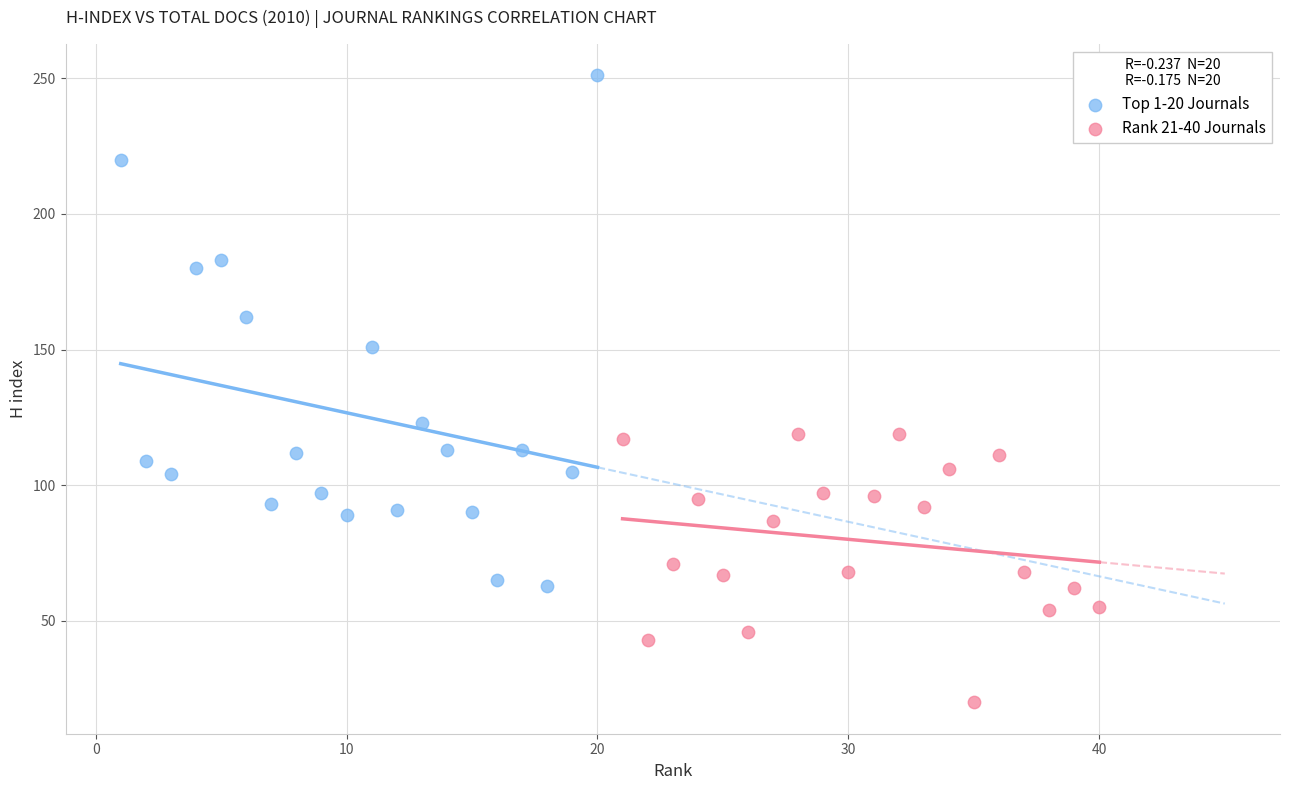

Which series reaches the minimum Y coordinate?

Rank 21-40 Journals